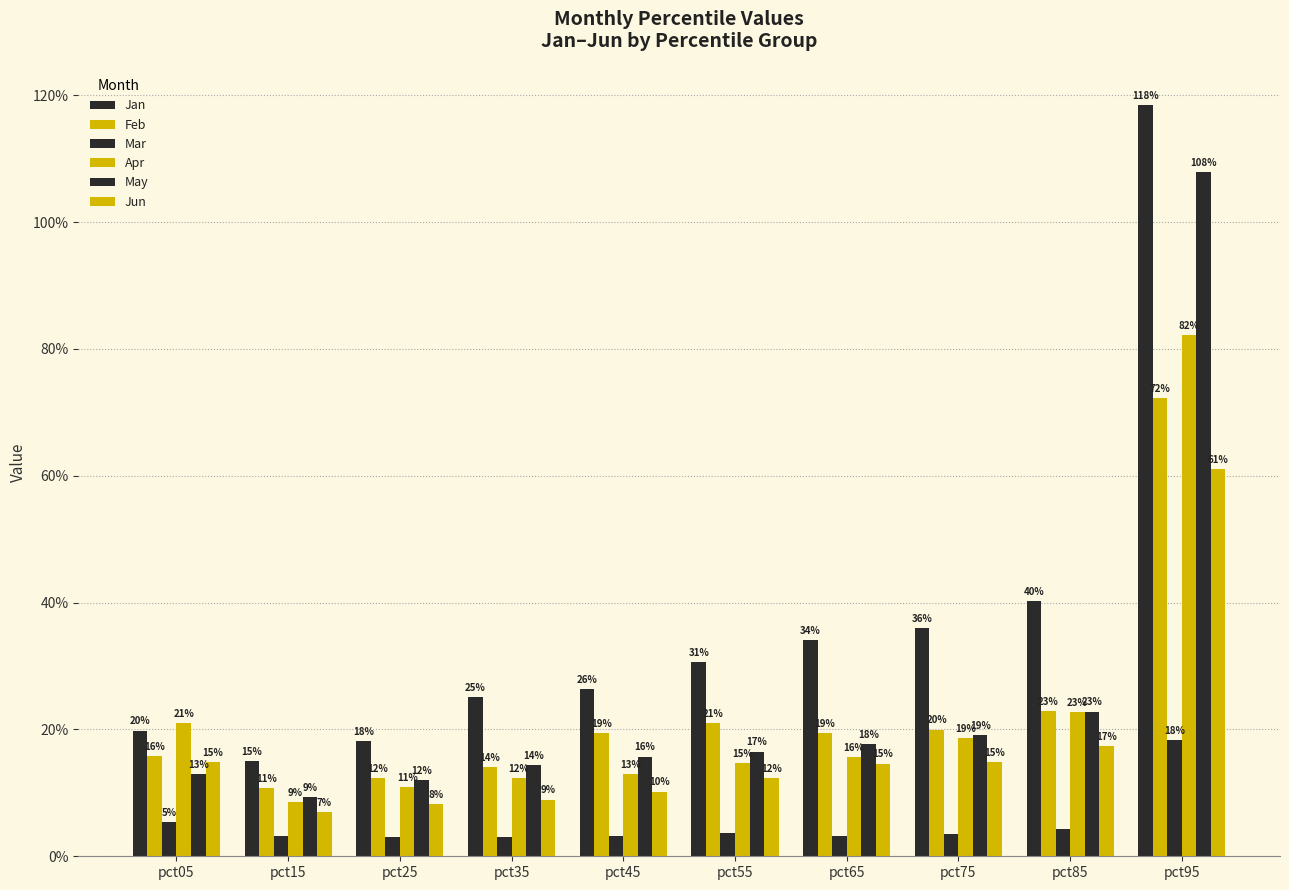

Reading left to right, transcribe all the data shown in this chart.

Jan: 0.2	0.1	0.2	0.3	0.3	0.3	0.3	0.4	0.4	1.2
Feb: 0.2	0.1	0.1	0.1	0.2	0.2	0.2	0.2	0.2	0.7
Mar: 0.1	0.0	0.0	0.0	0.0	0.0	0.0	0.0	0.0	0.2
Apr: 0.2	0.1	0.1	0.1	0.1	0.1	0.2	0.2	0.2	0.8
May: 0.1	0.1	0.1	0.1	0.2	0.2	0.2	0.2	0.2	1.1
Jun: 0.1	0.1	0.1	0.1	0.1	0.1	0.1	0.1	0.2	0.6